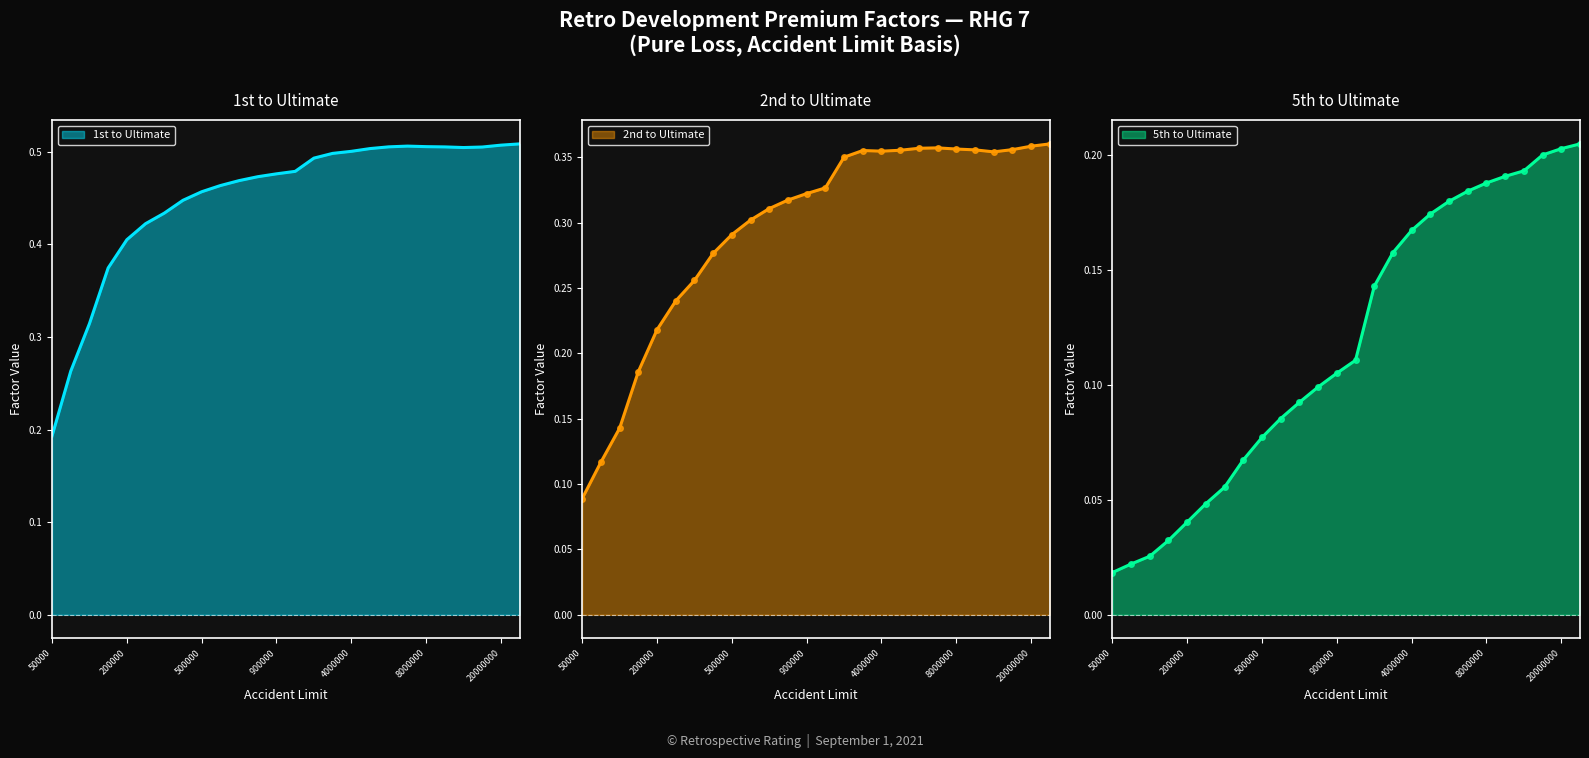

True or false: 2nd to Ultimate has a value of 0.6 at 4000000.

False